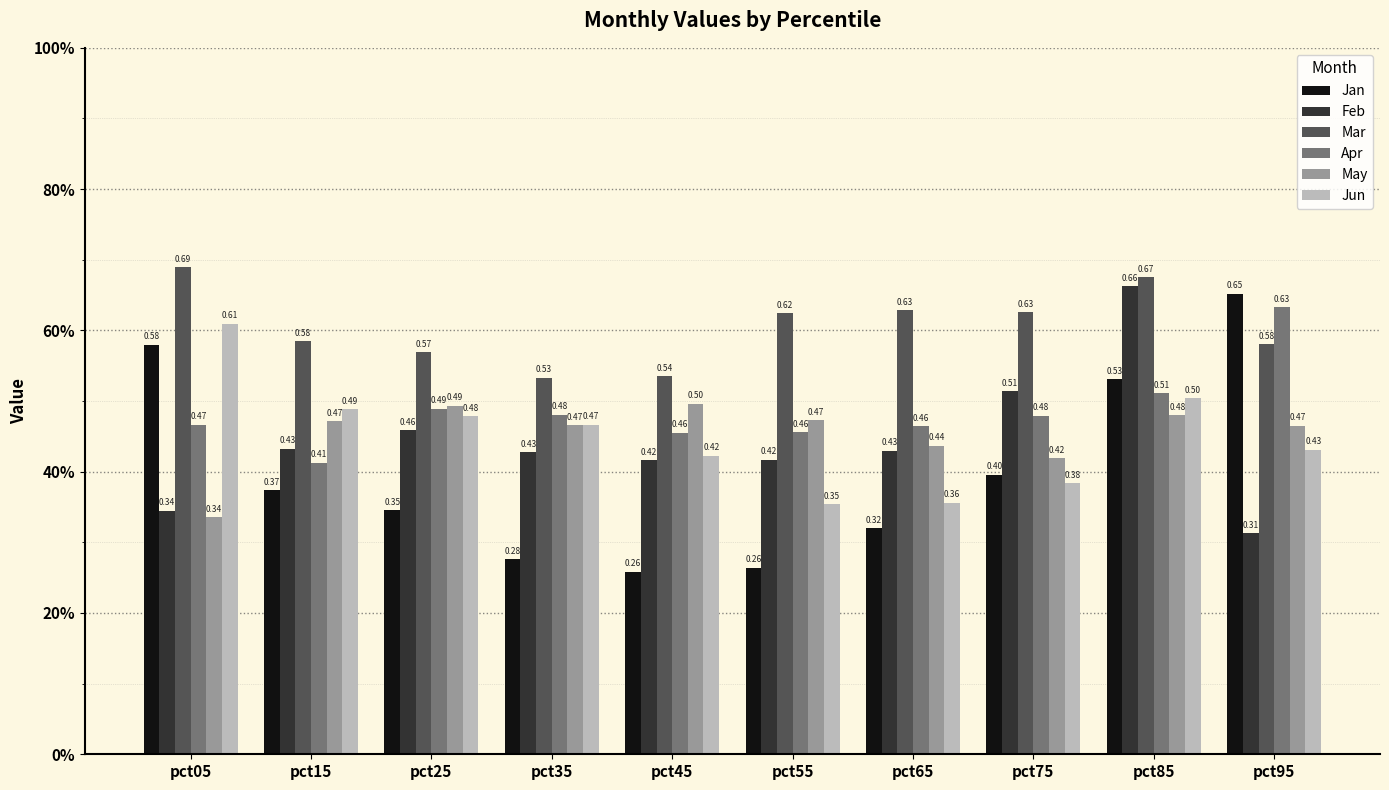

What are all the series names shown in the legend?

Jan, Feb, Mar, Apr, May, Jun